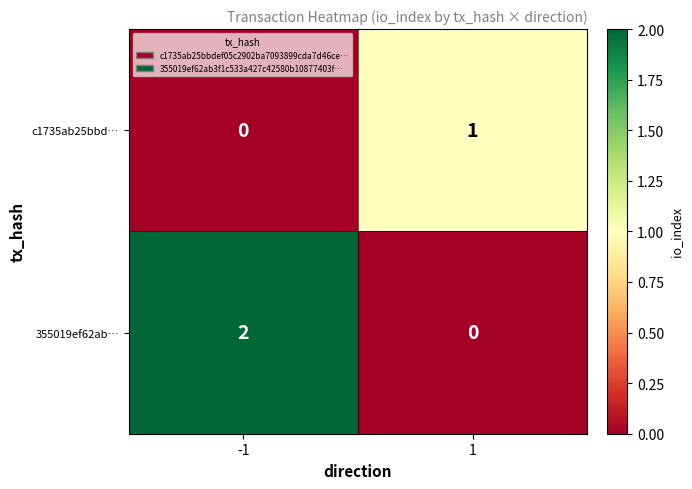

Which series has the largest range (max minus min)?

355019ef62ab…